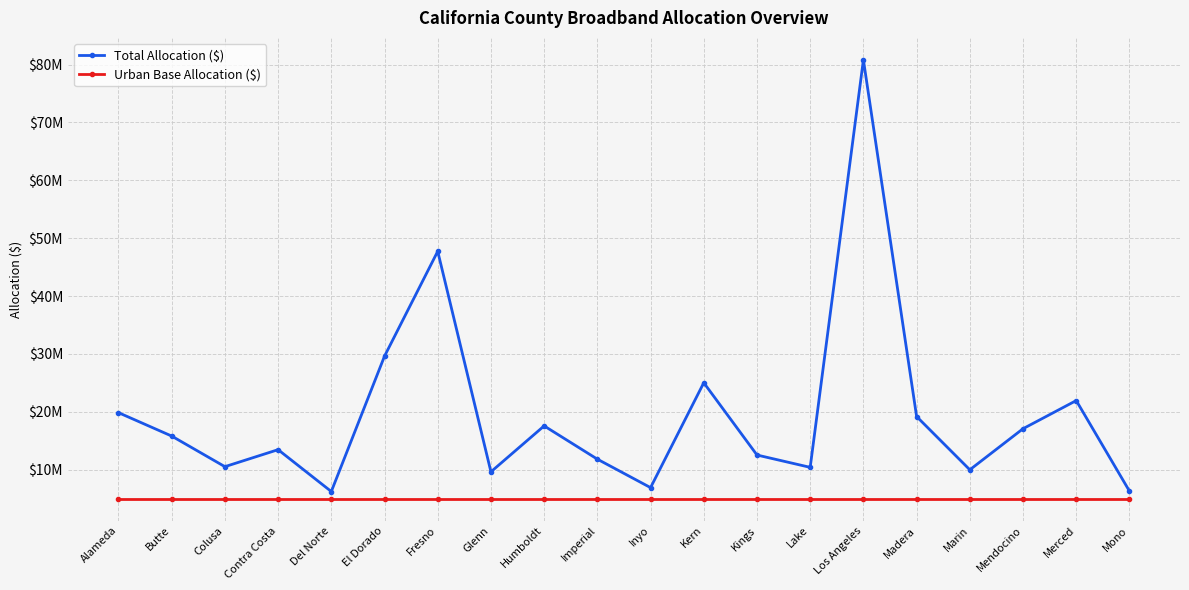

Is it true that Urban Base Allocation ($) equals 5000000.0 at El Dorado?

True